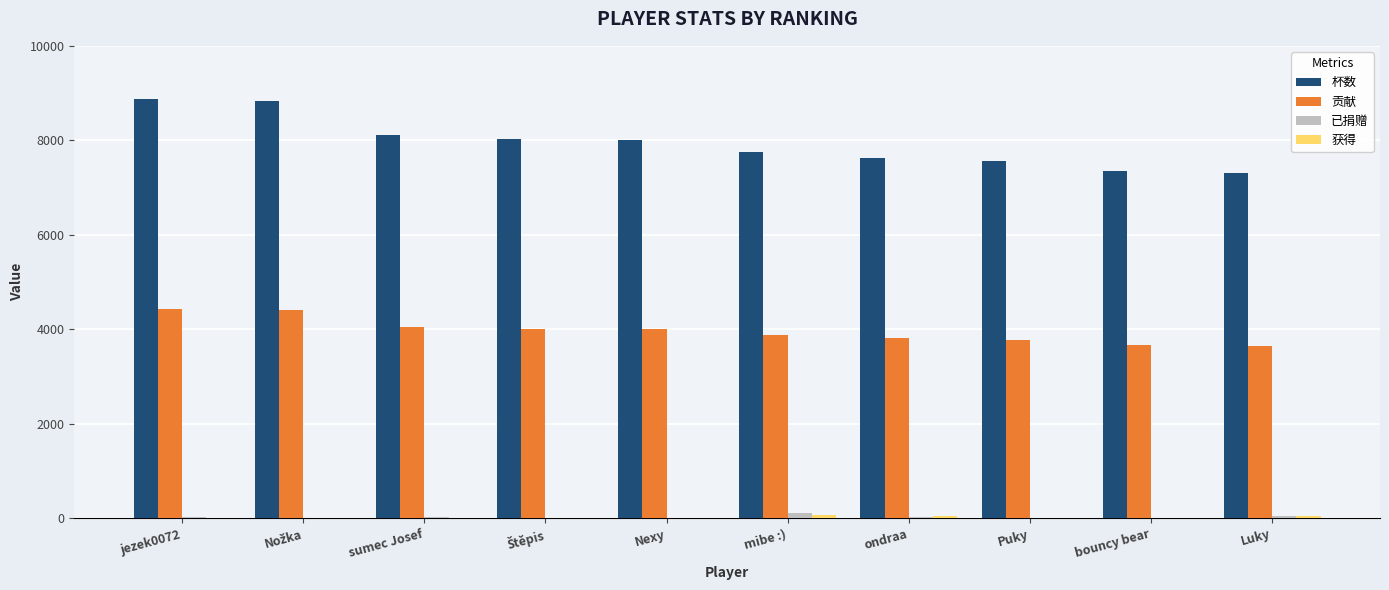

What is the maximum value for 贡献?

4436